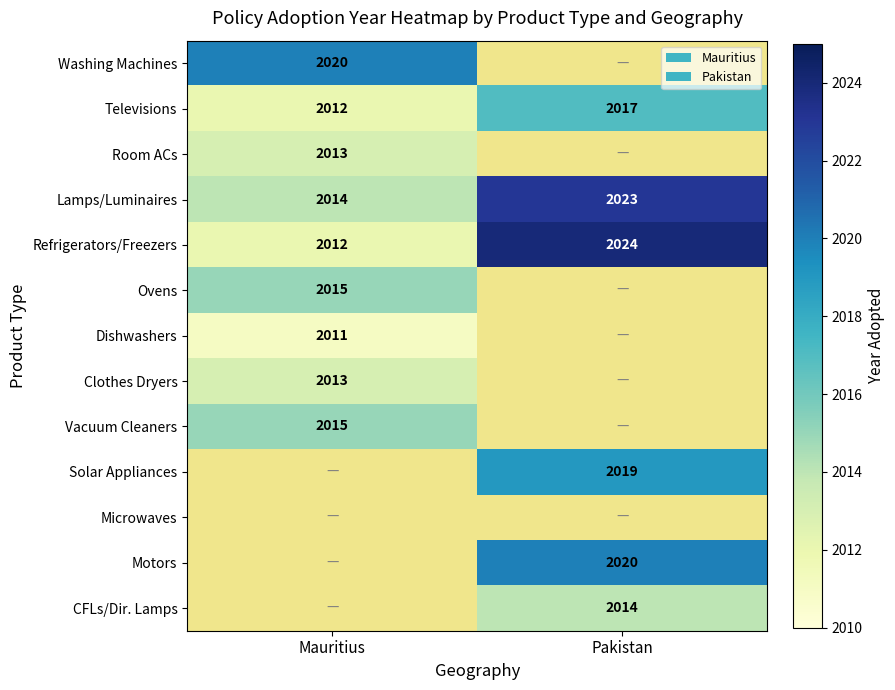

How many data points does each series have?

2